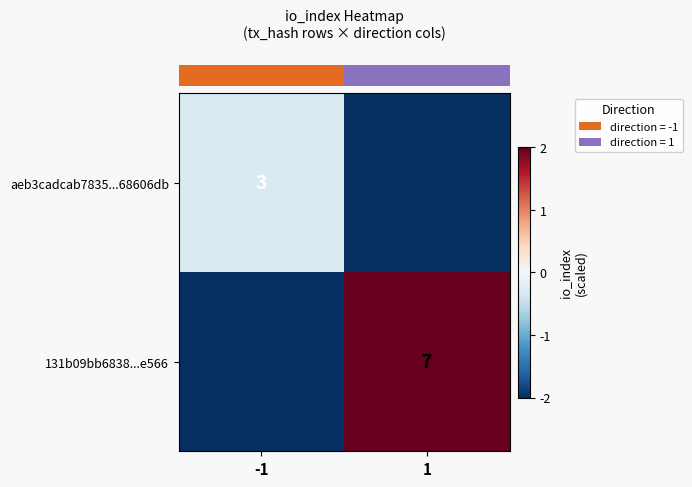

At -1, list the series in order from smallest to largest.

row_1, row_0